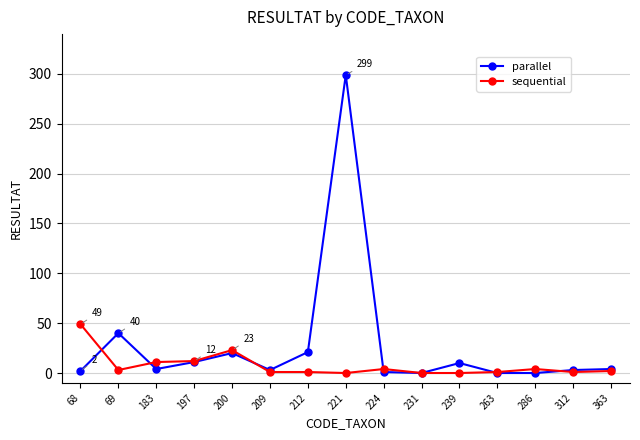

Where do parallel and sequential first cross each other?

68 and 69